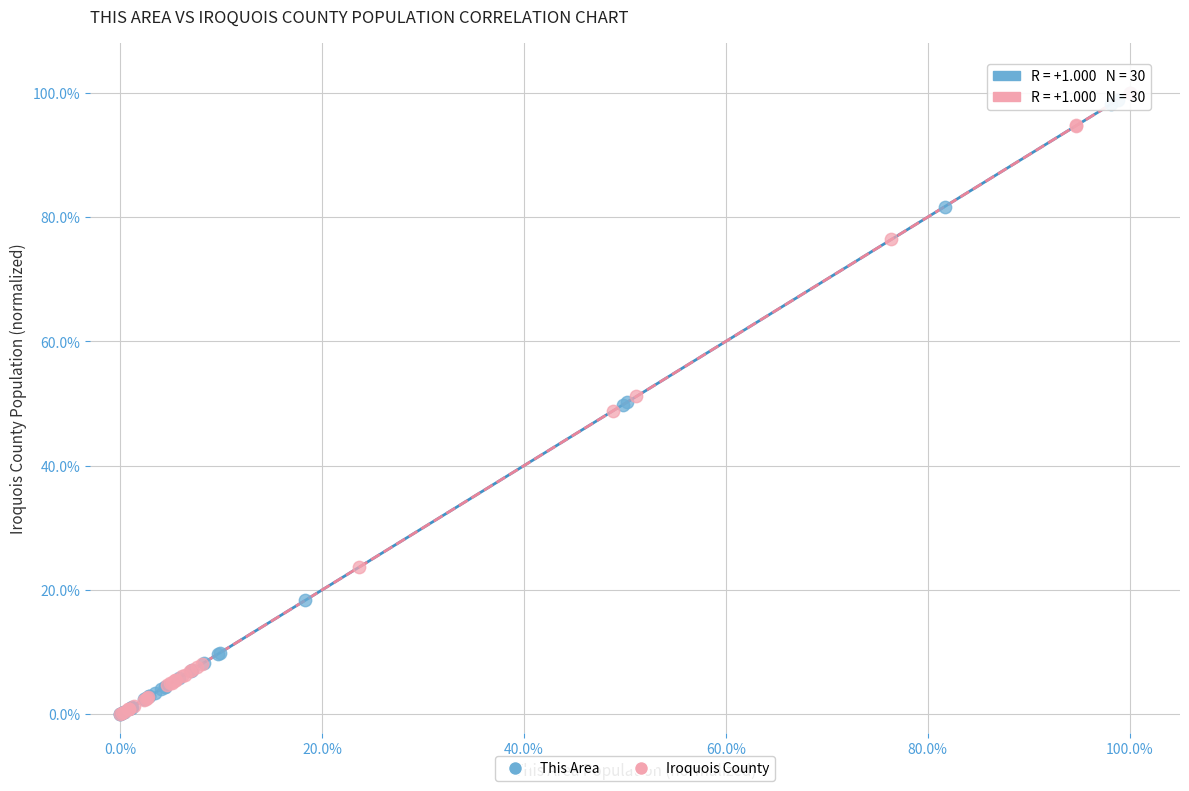

What are all the series names shown in the legend?

This Area, Iroquois County